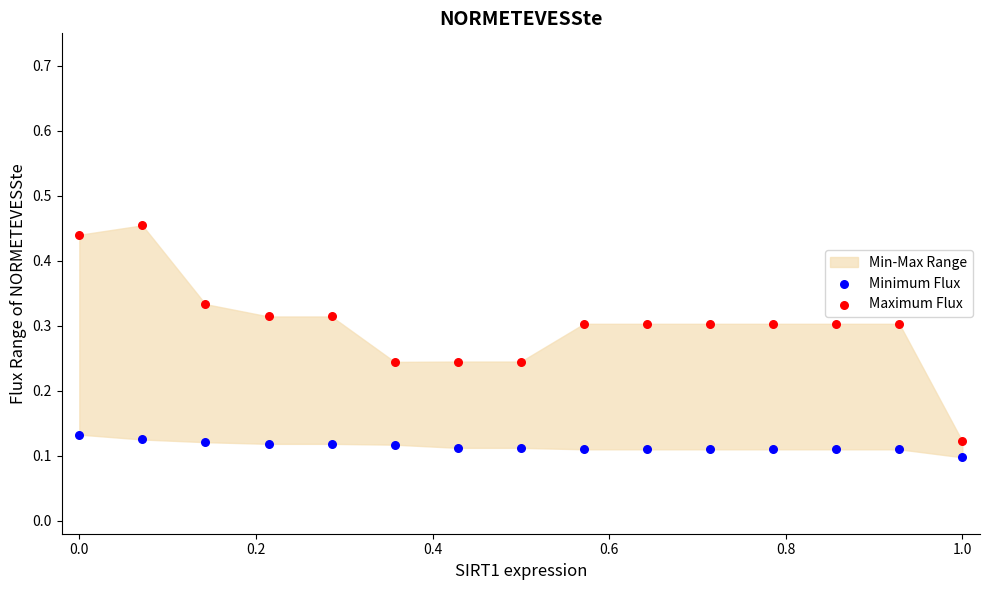

Which series has the largest Y range (max minus min)?

Maximum Flux